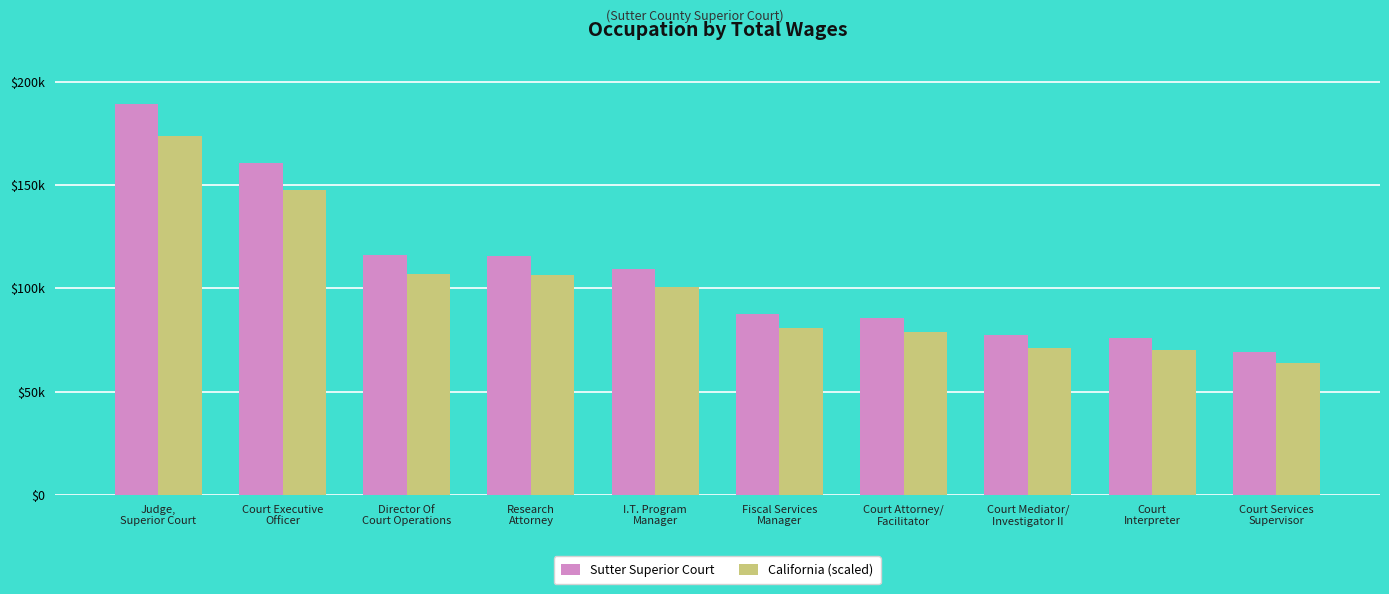

What is the difference between the maximum and minimum values in the California (scaled) series?

110125.6